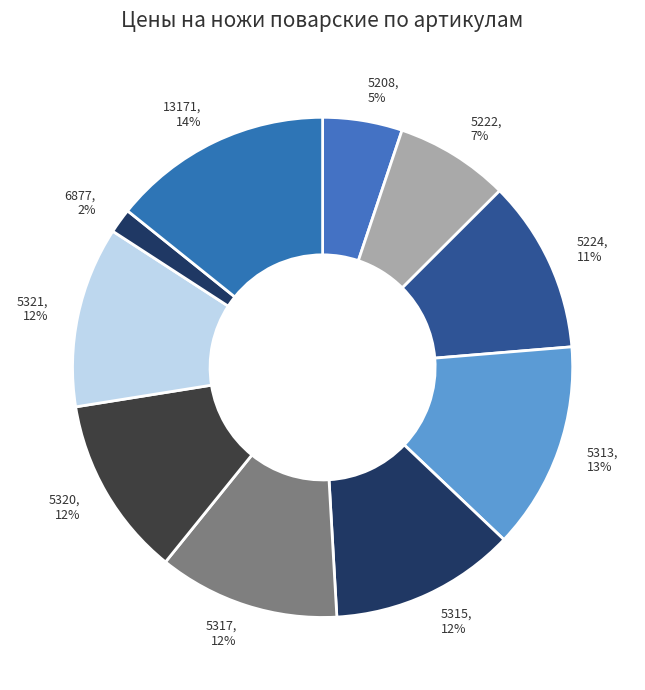

Which has a higher value, 5315 or 5313?

5313